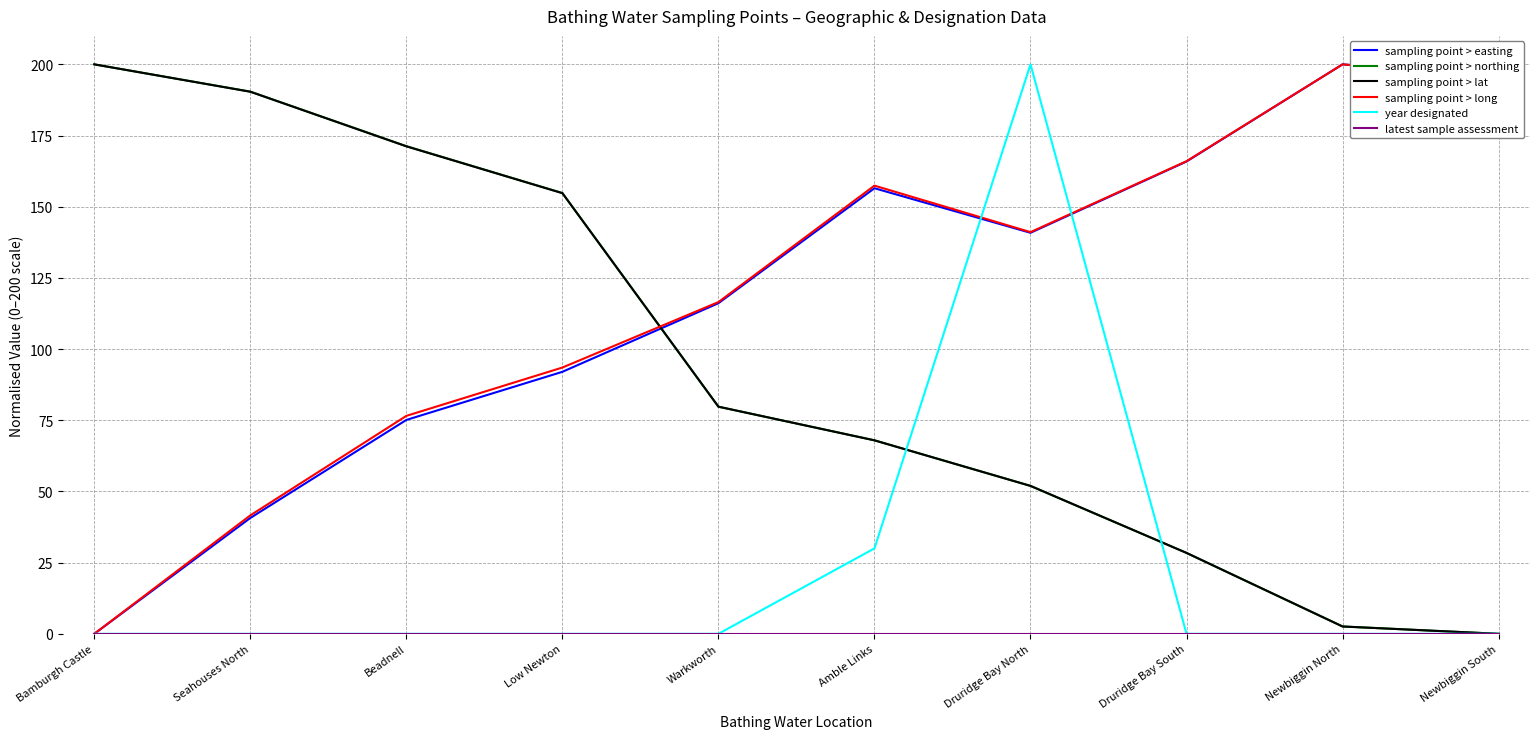

What is the maximum value shown in the chart?

200.0